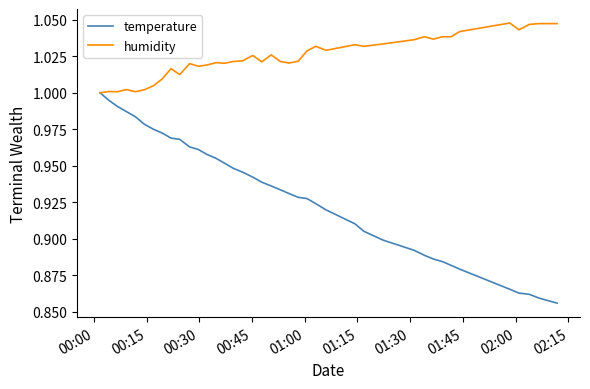

List the series in order of their peak value, highest first.

humidity, temperature